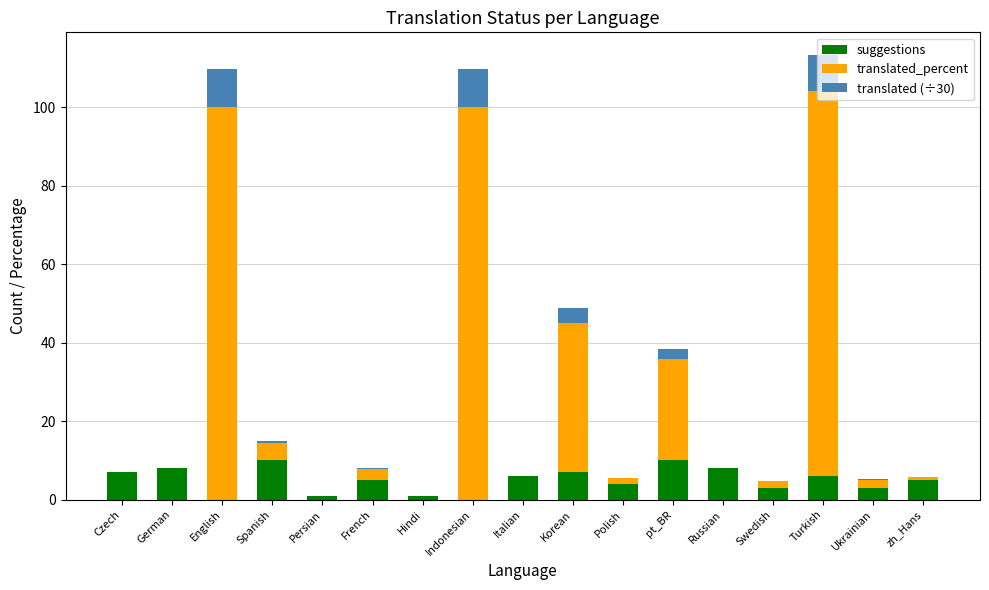

Is it true that suggestions equals 10.0 at Spanish?

True